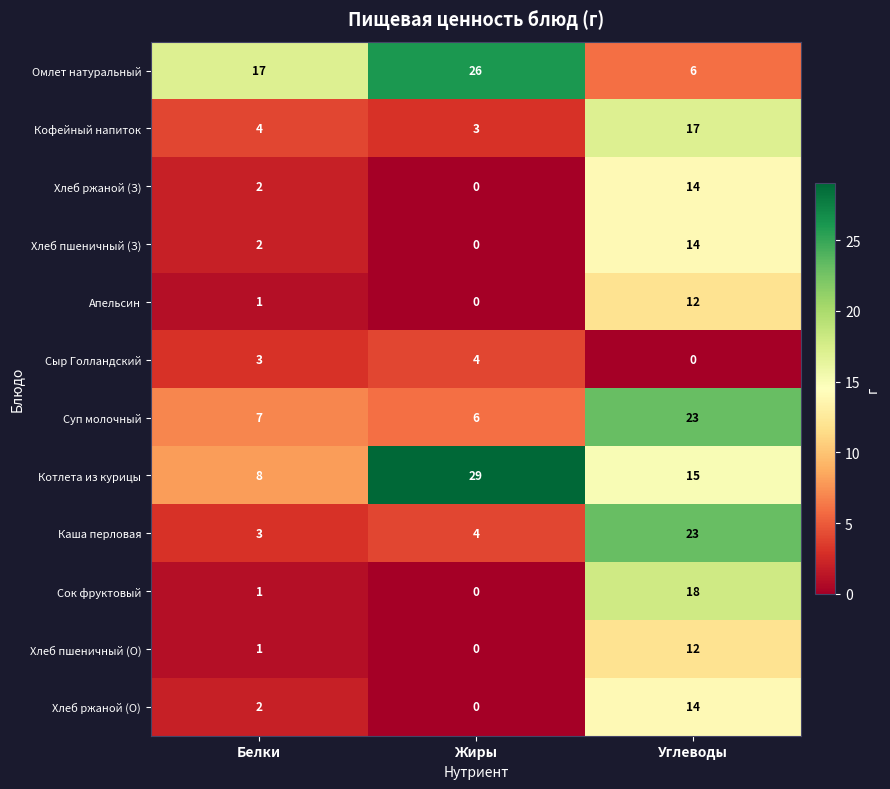

The Хлеб пшеничный (О) series shows 18 at Углеводы. True or false?

False